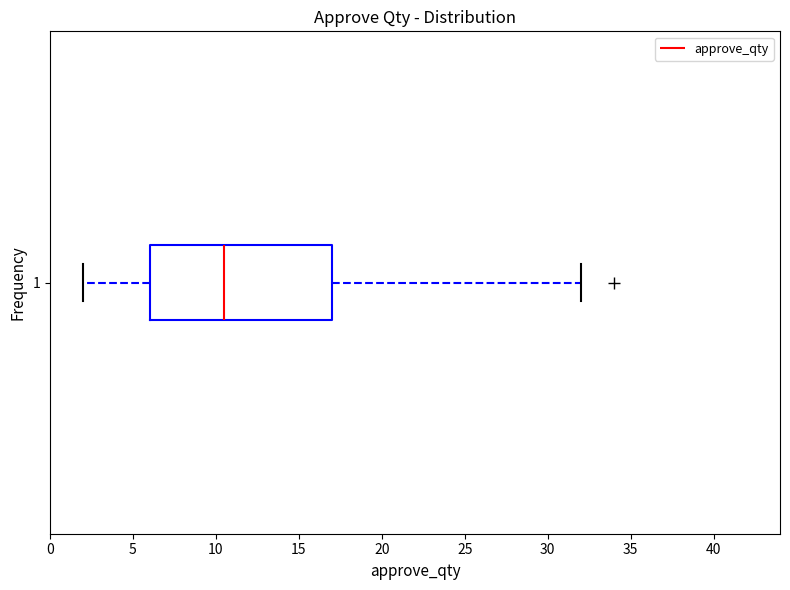

Where is the right edge of the box at y = 1 on the x-axis? The values are not printed on the chart, so give them approximately, as read against the axis.

17.0